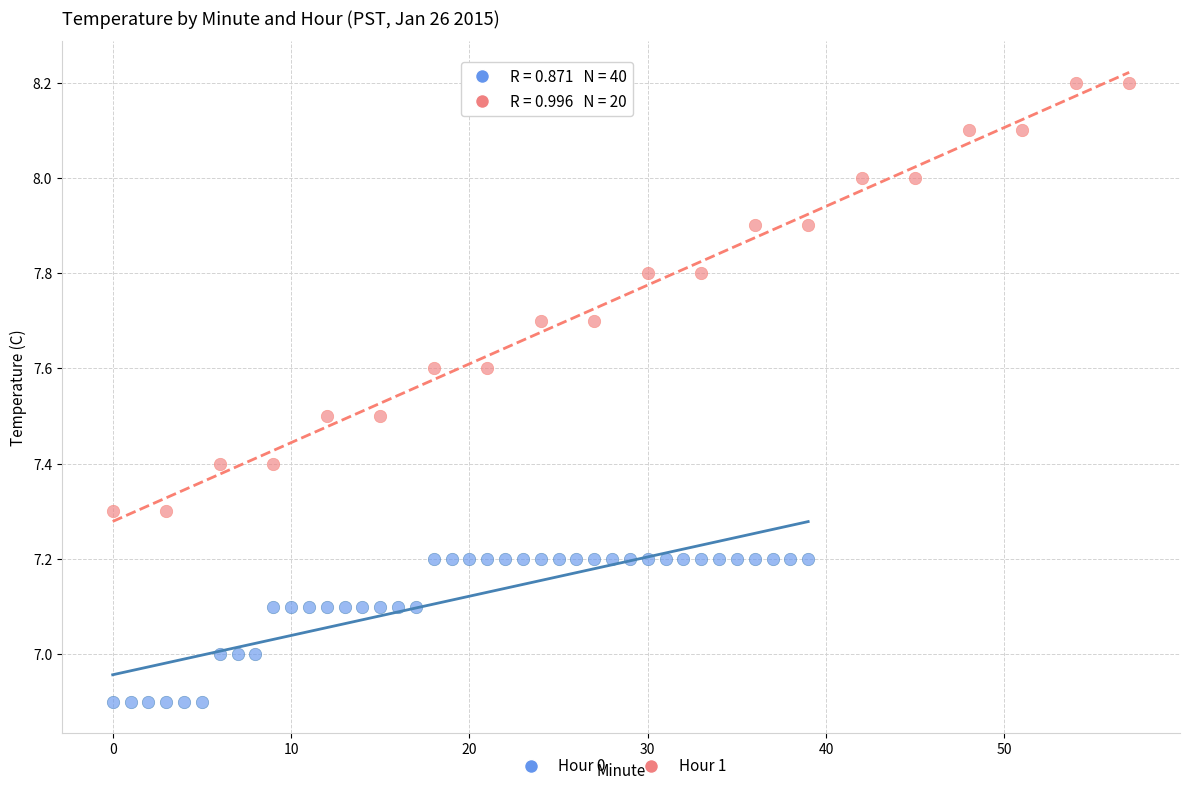

Which series reaches the maximum Y coordinate?

Hour 1